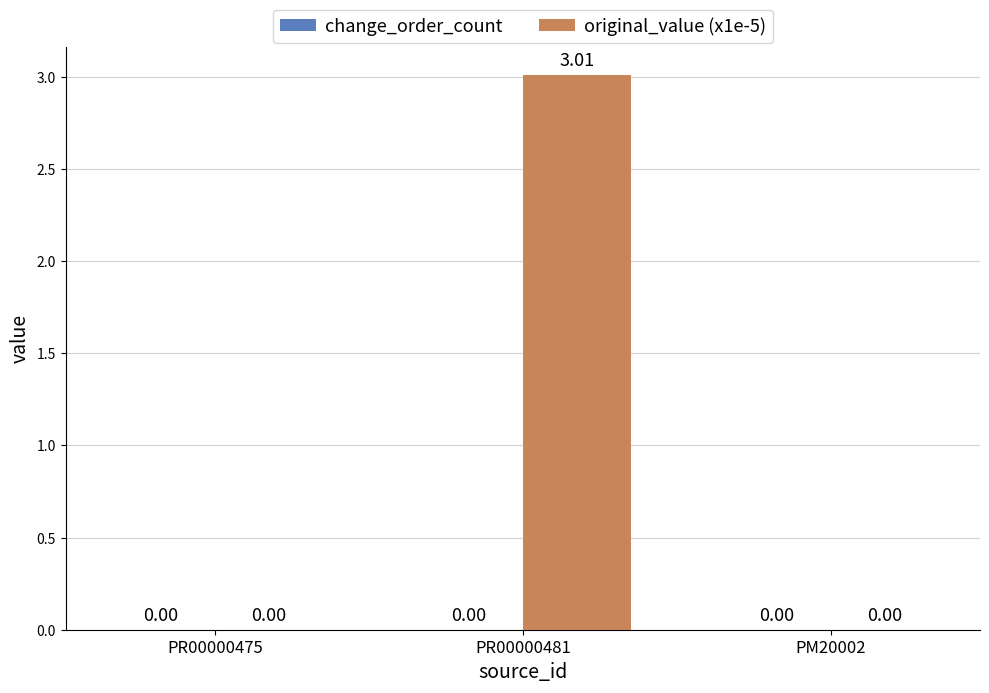

What is the change in value from PR00000475 to PR00000481?

+3.0